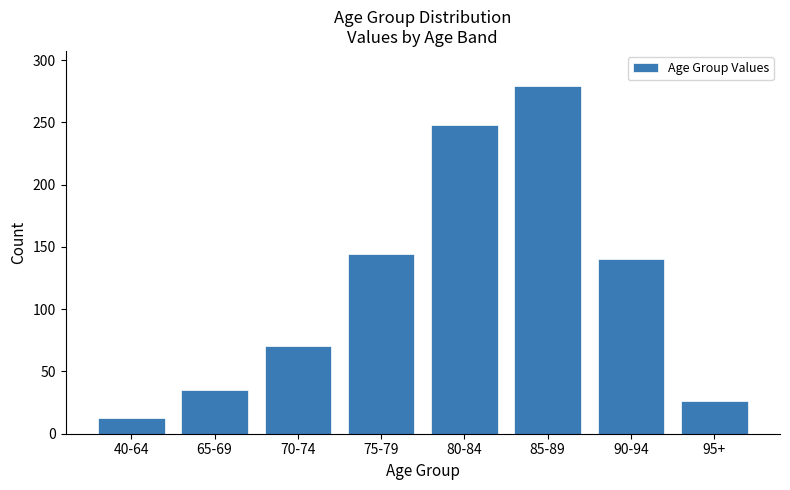

Reading left to right, what are all the values shown in this chart?

40-64=13.0	65-69=35.4	70-74=70.5	75-79=144.4	80-84=248.2	85-89=279.5	90-94=140.0	95+=26.2